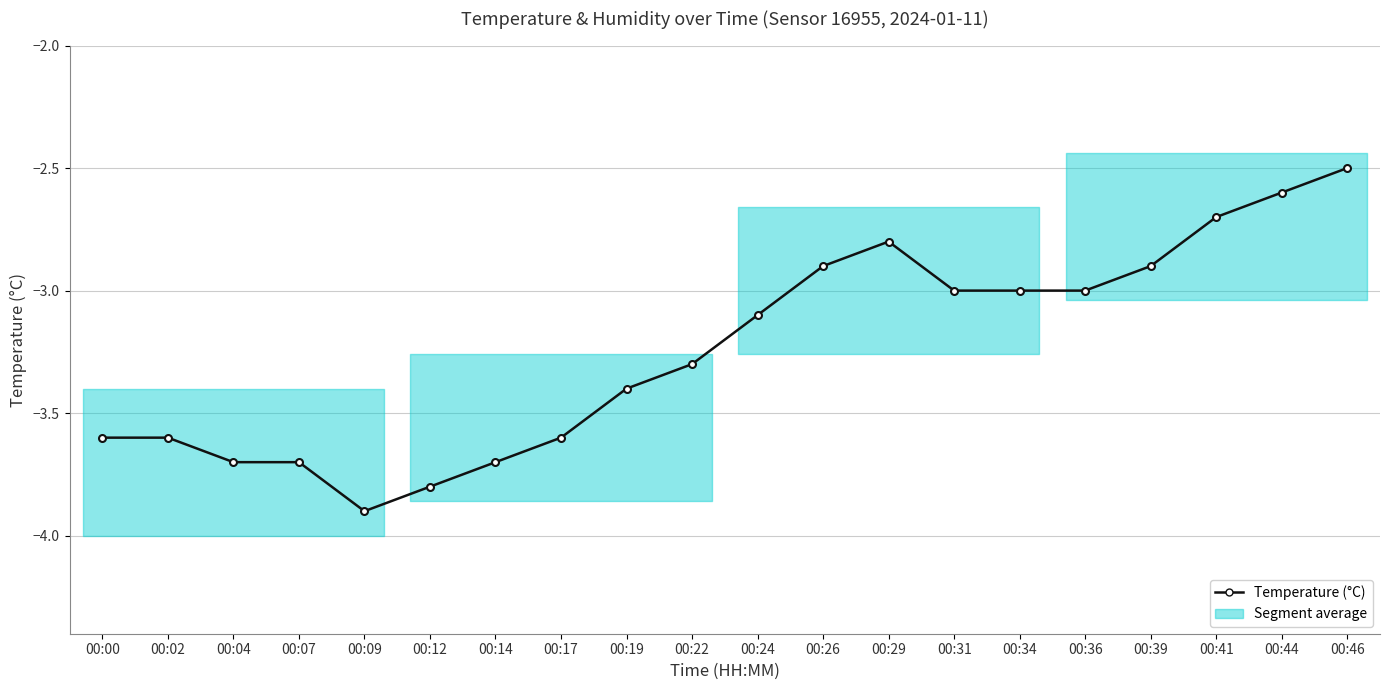

List the labels in order of value, largest first.

00:46, 00:44, 00:41, 00:29, 00:26, 00:39, 00:31, 00:34, 00:36, 00:24, 00:22, 00:19, 00:00, 00:02, 00:17, 00:04, 00:07, 00:14, 00:12, 00:09